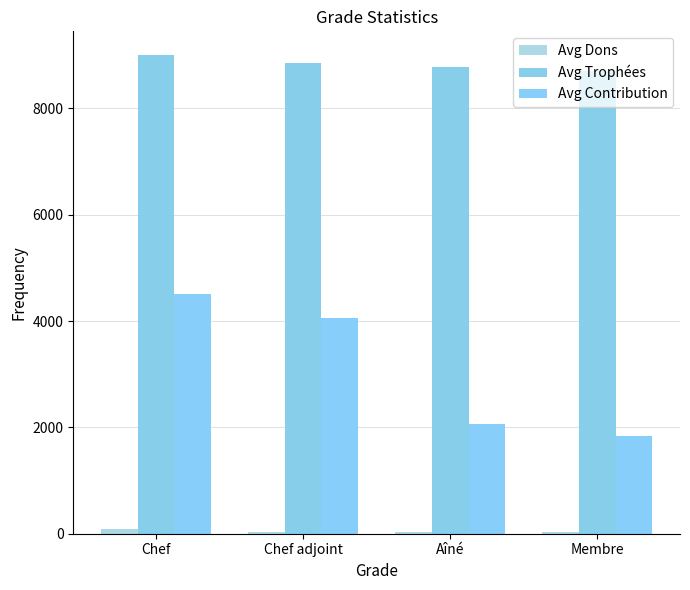

Is it true that Avg Contribution equals 1831 at Membre?

True